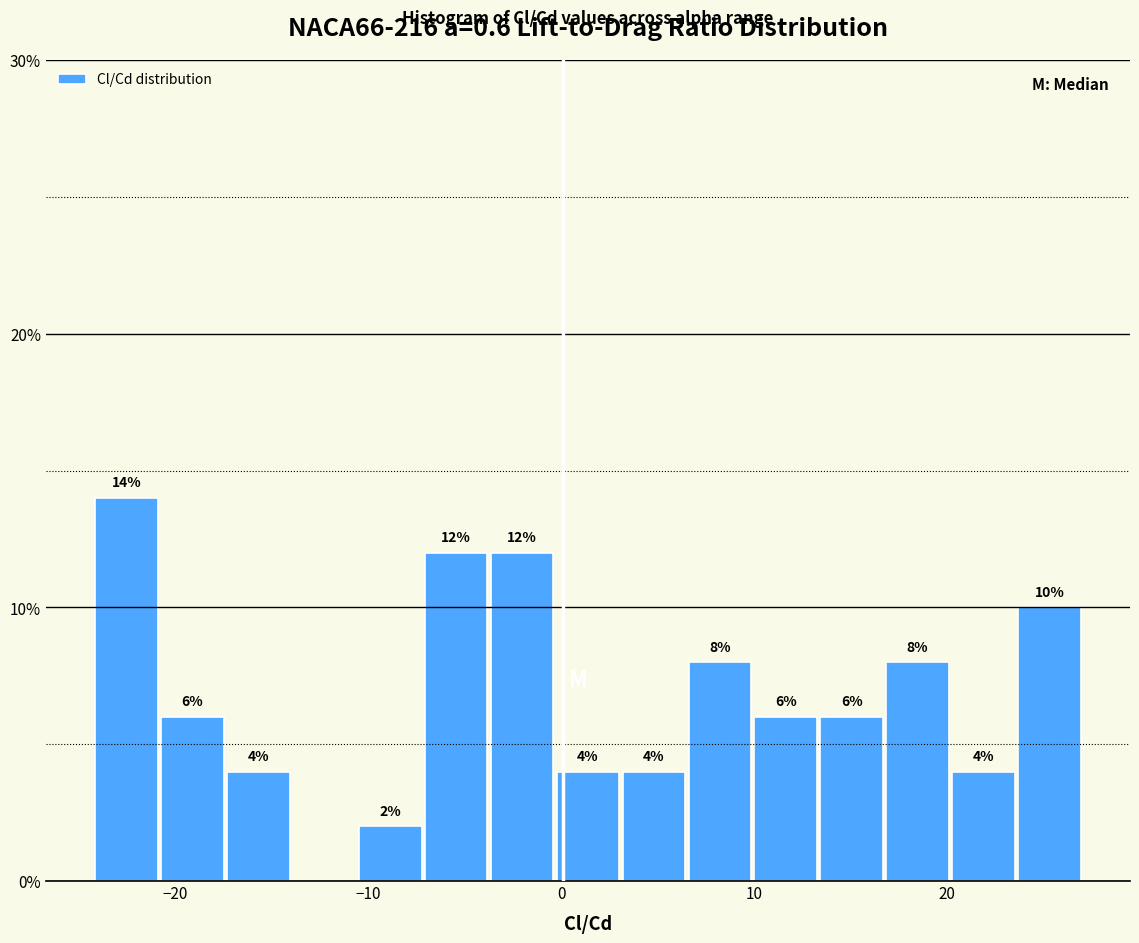

Read against the x-axis, roughly where is the centre of the tallest bar?

-23